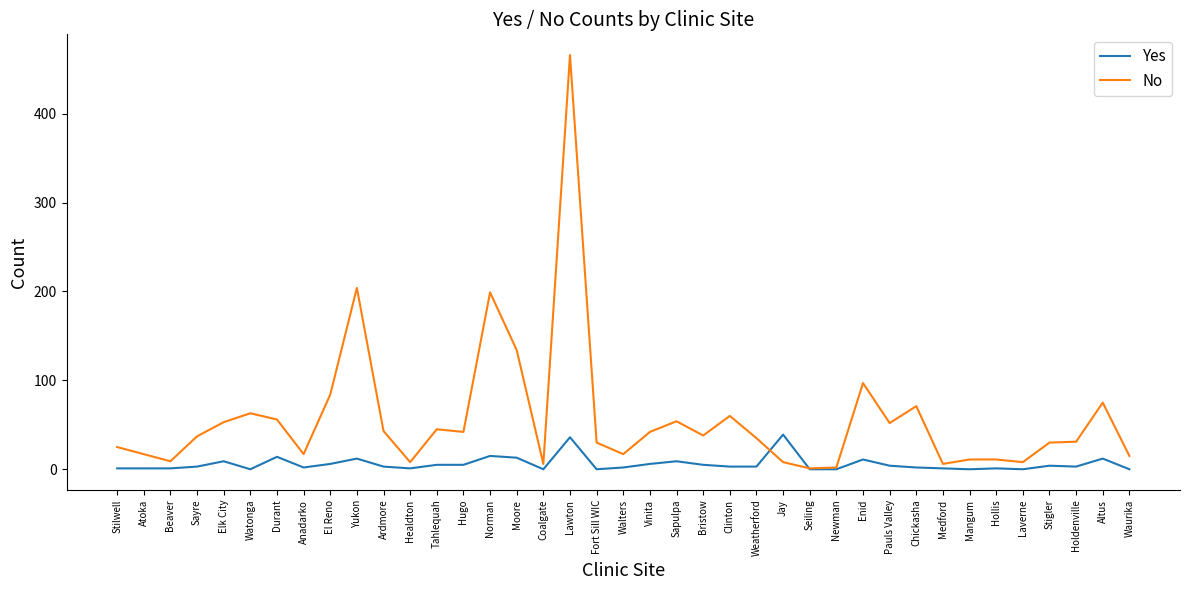

Which series has the largest range (max minus min)?

No